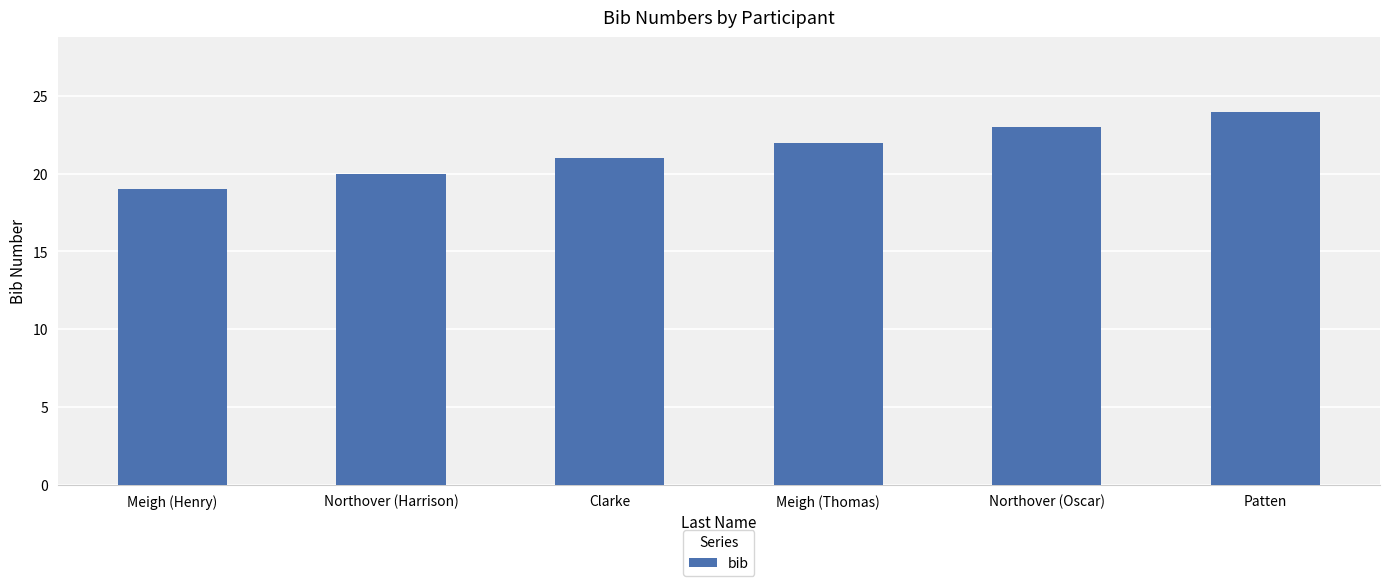

What is the sum of the values at Clarke and Meigh (Henry)?

40